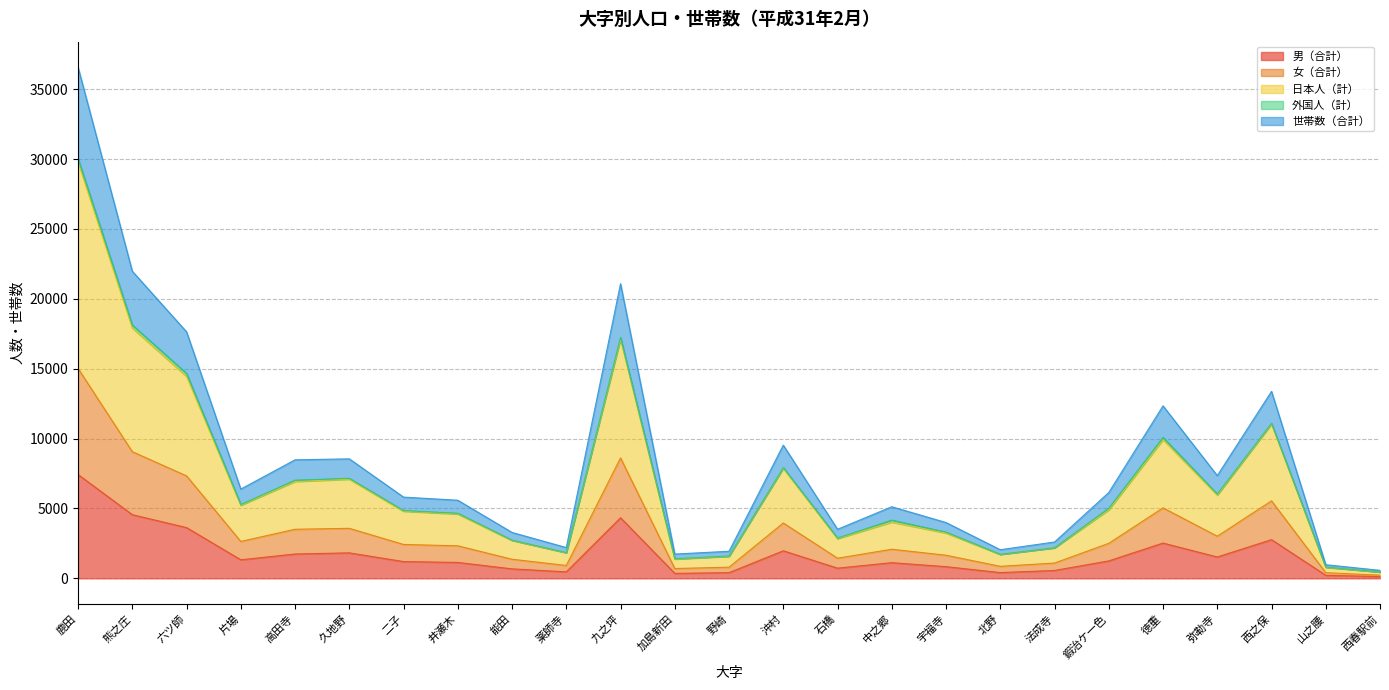

Which label corresponds to the largest value in the chart?

鹿田